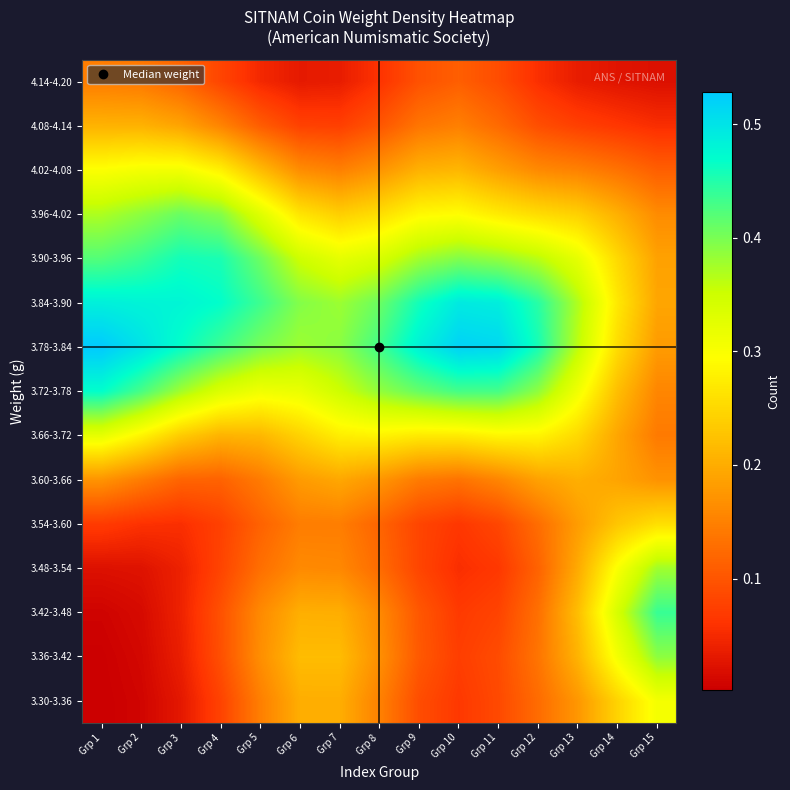

At which category is the sum across all series the highest?

Grp 1